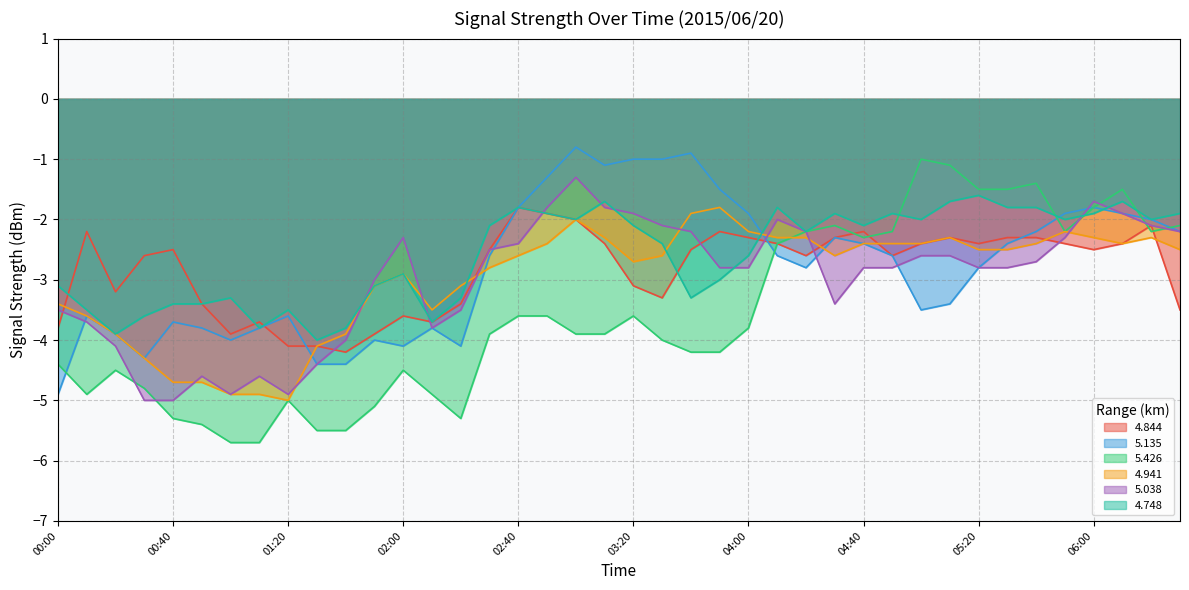

Reading left to right, list all the values displayed in this chart.

4.844: 00:00=-3.8	00:10=-2.2	00:20=-3.2	00:30=-2.6	00:40=-2.5	00:50=-3.4	01:00=-3.9	01:10=-3.7	01:20=-4.1	01:30=-4.1	01:40=-4.2	01:50=-3.9	02:00=-3.6	02:10=-3.7	02:20=-3.4	02:30=-2.5	02:40=-1.8	02:50=-1.9	03:00=-2.0	03:10=-2.4	03:20=-3.1	03:30=-3.3	03:40=-2.5	03:50=-2.2	04:00=-2.3	04:10=-2.4	04:20=-2.6	04:30=-2.3	04:40=-2.2	04:50=-2.6	05:00=-2.4	05:10=-2.3	05:20=-2.4	05:30=-2.3	05:40=-2.3	05:50=-2.4	06:00=-2.5	06:10=-2.4	06:20=-2.1	06:30=-3.5
5.135: 00:00=-4.9	00:10=-3.6	00:20=-3.9	00:30=-4.3	00:40=-3.7	00:50=-3.8	01:00=-4.0	01:10=-3.8	01:20=-3.6	01:30=-4.4	01:40=-4.4	01:50=-4.0	02:00=-4.1	02:10=-3.8	02:20=-4.1	02:30=-2.6	02:40=-1.8	02:50=-1.3	03:00=-0.8	03:10=-1.1	03:20=-1.0	03:30=-1.0	03:40=-0.9	03:50=-1.5	04:00=-1.9	04:10=-2.6	04:20=-2.8	04:30=-2.3	04:40=-2.4	04:50=-2.6	05:00=-3.5	05:10=-3.4	05:20=-2.8	05:30=-2.4	05:40=-2.2	05:50=-1.9	06:00=-1.8	06:10=-1.9	06:20=-2.0	06:30=-2.2
5.426: 00:00=-4.4	00:10=-4.9	00:20=-4.5	00:30=-4.8	00:40=-5.3	00:50=-5.4	01:00=-5.7	01:10=-5.7	01:20=-5.0	01:30=-5.5	01:40=-5.5	01:50=-5.1	02:00=-4.5	02:10=-4.9	02:20=-5.3	02:30=-3.9	02:40=-3.6	02:50=-3.6	03:00=-3.9	03:10=-3.9	03:20=-3.6	03:30=-4.0	03:40=-4.2	03:50=-4.2	04:00=-3.8	04:10=-2.4	04:20=-2.2	04:30=-2.1	04:40=-2.3	04:50=-2.2	05:00=-1.0	05:10=-1.1	05:20=-1.5	05:30=-1.5	05:40=-1.4	05:50=-2.2	06:00=-1.8	06:10=-1.5	06:20=-2.2	06:30=-2.1
4.941: 00:00=-3.4	00:10=-3.6	00:20=-3.9	00:30=-4.3	00:40=-4.7	00:50=-4.7	01:00=-4.9	01:10=-4.9	01:20=-5.0	01:30=-4.1	01:40=-3.9	01:50=-3.1	02:00=-2.9	02:10=-3.5	02:20=-3.1	02:30=-2.8	02:40=-2.6	02:50=-2.4	03:00=-2.0	03:10=-2.3	03:20=-2.7	03:30=-2.6	03:40=-1.9	03:50=-1.8	04:00=-2.2	04:10=-2.3	04:20=-2.3	04:30=-2.6	04:40=-2.4	04:50=-2.4	05:00=-2.4	05:10=-2.3	05:20=-2.5	05:30=-2.5	05:40=-2.4	05:50=-2.2	06:00=-2.3	06:10=-2.4	06:20=-2.3	06:30=-2.5
5.038: 00:00=-3.5	00:10=-3.7	00:20=-4.1	00:30=-5.0	00:40=-5.0	00:50=-4.6	01:00=-4.9	01:10=-4.6	01:20=-4.9	01:30=-4.4	01:40=-4.0	01:50=-3.0	02:00=-2.3	02:10=-3.8	02:20=-3.5	02:30=-2.5	02:40=-2.4	02:50=-1.8	03:00=-1.3	03:10=-1.8	03:20=-1.9	03:30=-2.1	03:40=-2.2	03:50=-2.8	04:00=-2.8	04:10=-2.0	04:20=-2.2	04:30=-3.4	04:40=-2.8	04:50=-2.8	05:00=-2.6	05:10=-2.6	05:20=-2.8	05:30=-2.8	05:40=-2.7	05:50=-2.3	06:00=-1.7	06:10=-1.9	06:20=-2.1	06:30=-2.2
4.748: 00:00=-3.1	00:10=-3.5	00:20=-3.9	00:30=-3.6	00:40=-3.4	00:50=-3.4	01:00=-3.3	01:10=-3.8	01:20=-3.5	01:30=-4.0	01:40=-3.8	01:50=-3.1	02:00=-2.9	02:10=-3.7	02:20=-3.3	02:30=-2.1	02:40=-1.8	02:50=-1.9	03:00=-2.0	03:10=-1.7	03:20=-2.1	03:30=-2.4	03:40=-3.3	03:50=-3.0	04:00=-2.6	04:10=-1.8	04:20=-2.2	04:30=-1.9	04:40=-2.1	04:50=-1.9	05:00=-2.0	05:10=-1.7	05:20=-1.6	05:30=-1.8	05:40=-1.8	05:50=-2.0	06:00=-1.9	06:10=-1.7	06:20=-2.0	06:30=-1.9